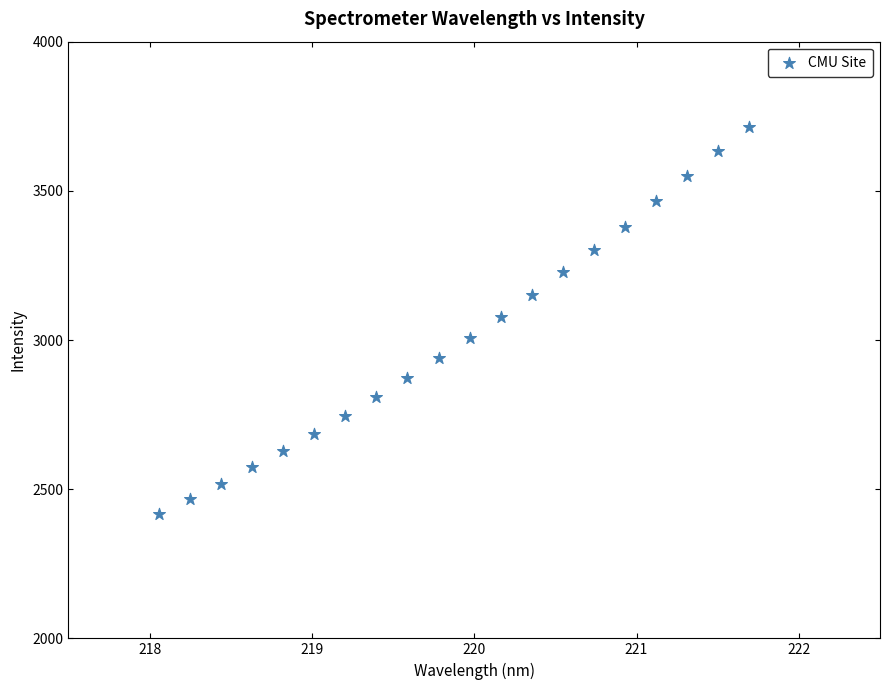

What is the range of Y values (max minus min)?

1298.3